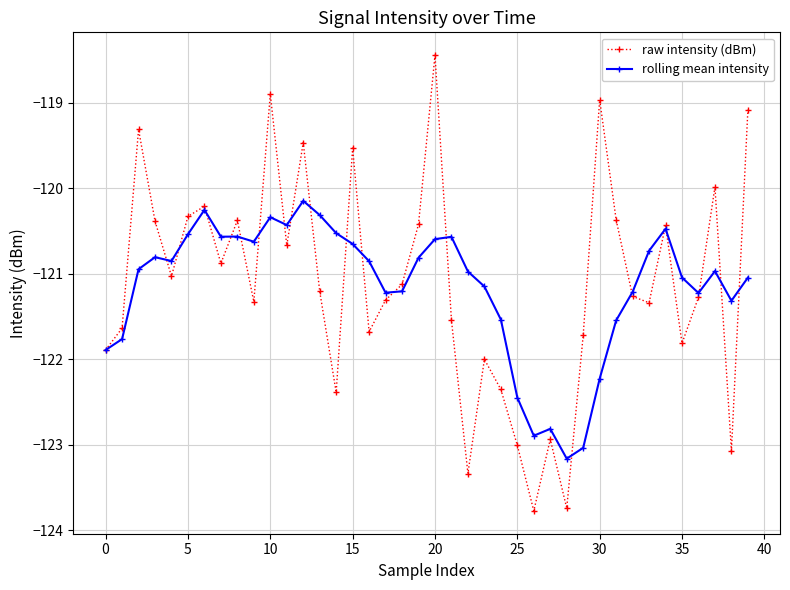

How many interior local peaks does the raw intensity (dBm) series have?

12